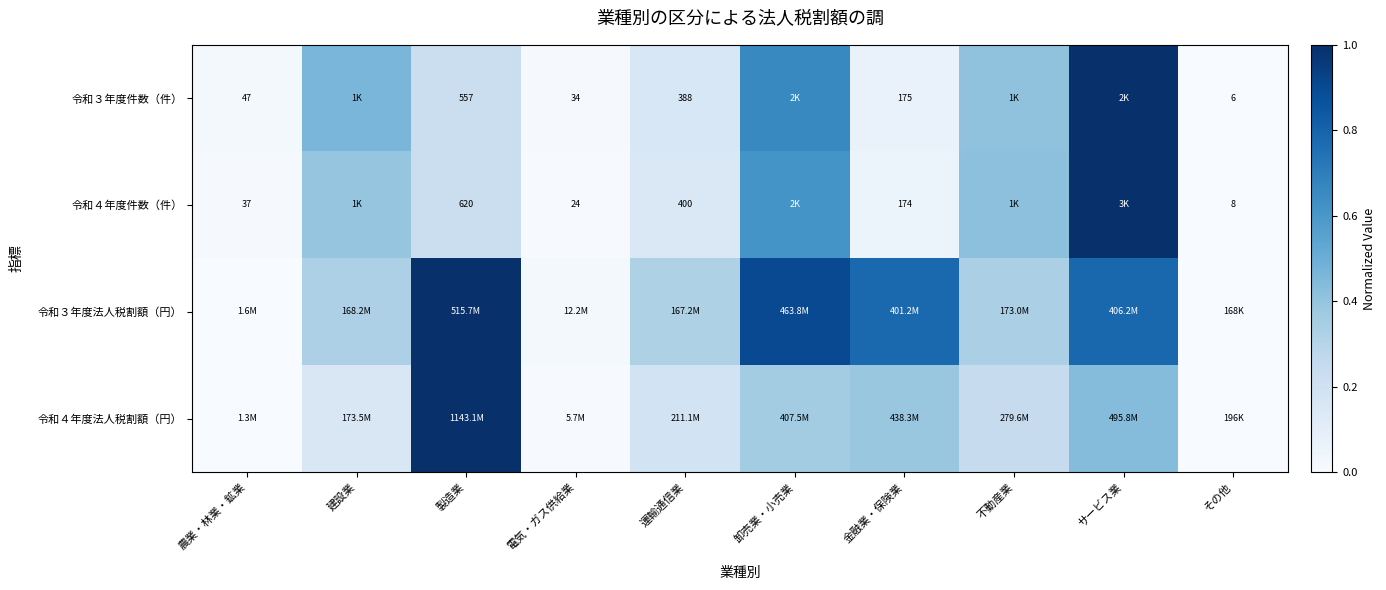

Is the value of 令和４年度法人税割額（円） at 建設業 greater than the value of 令和３年度法人税割額（円） at 電気・ガス供給業?

Yes